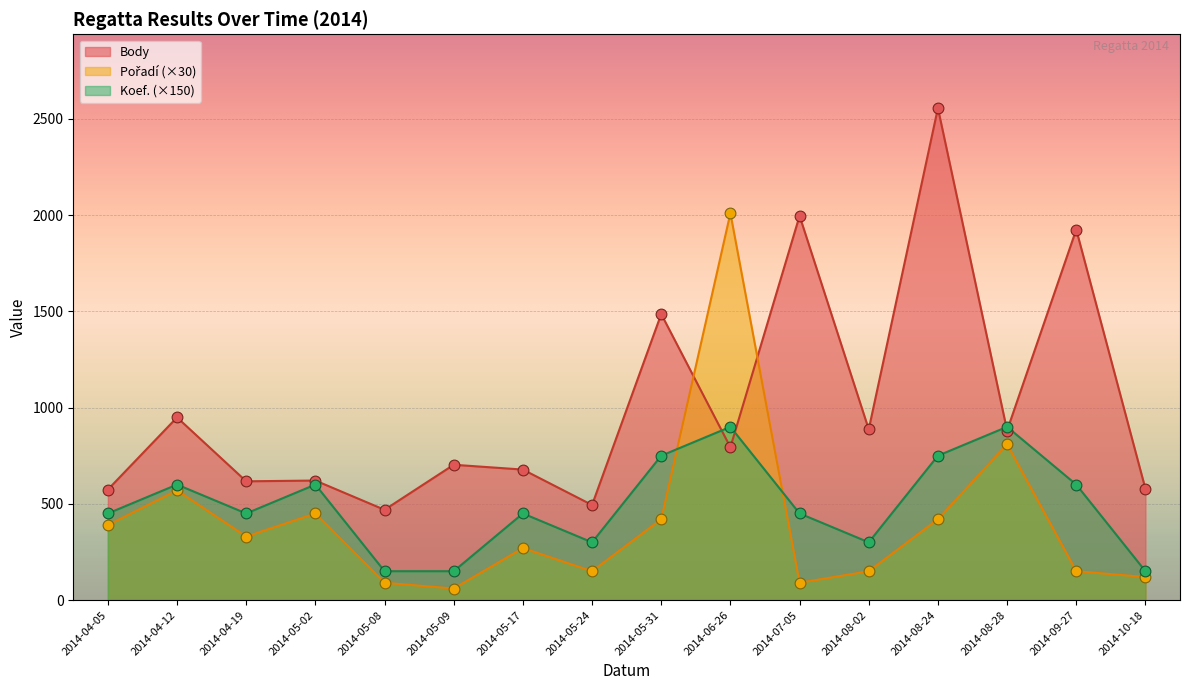

Is the value of Pořadí at 2014-05-08 greater than the value of Body at 2014-05-31?

No